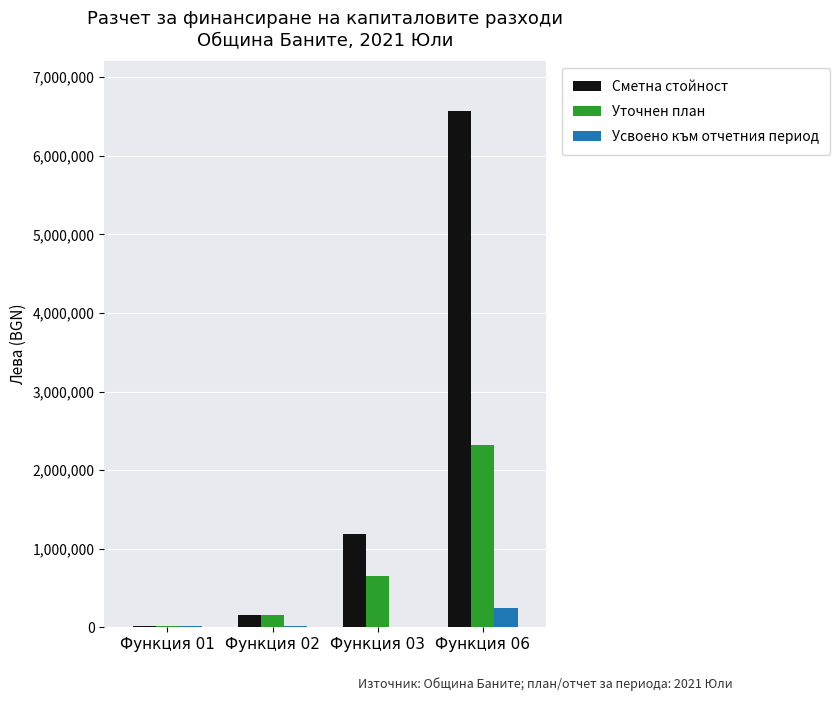

Which series has the widest spread of values?

Сметна стойност